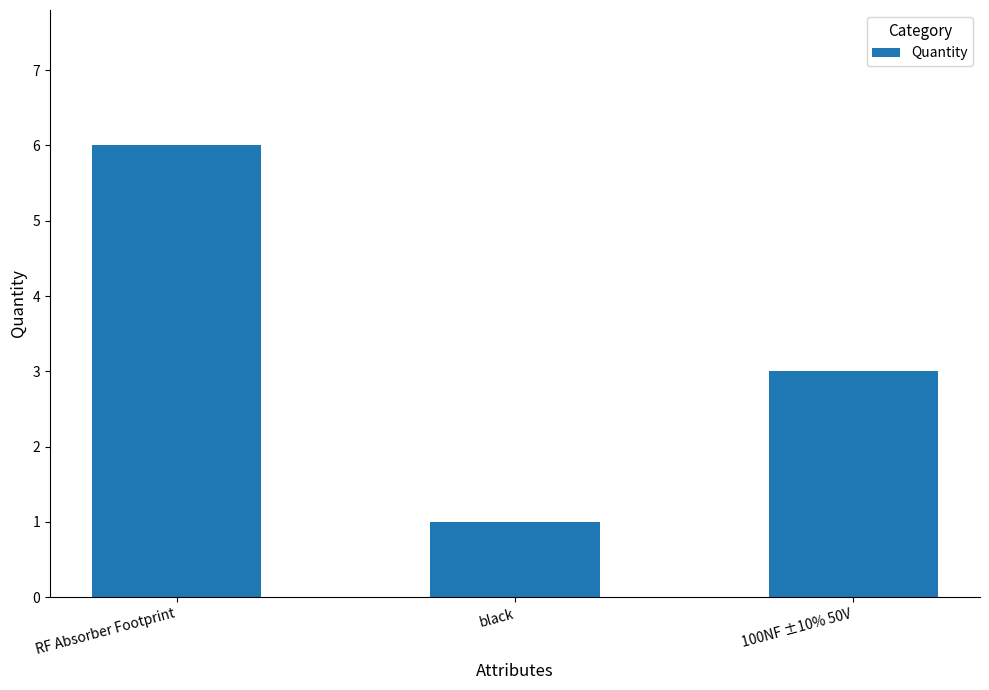

What is the sum of the values at RF Absorber Footprint and black?

7